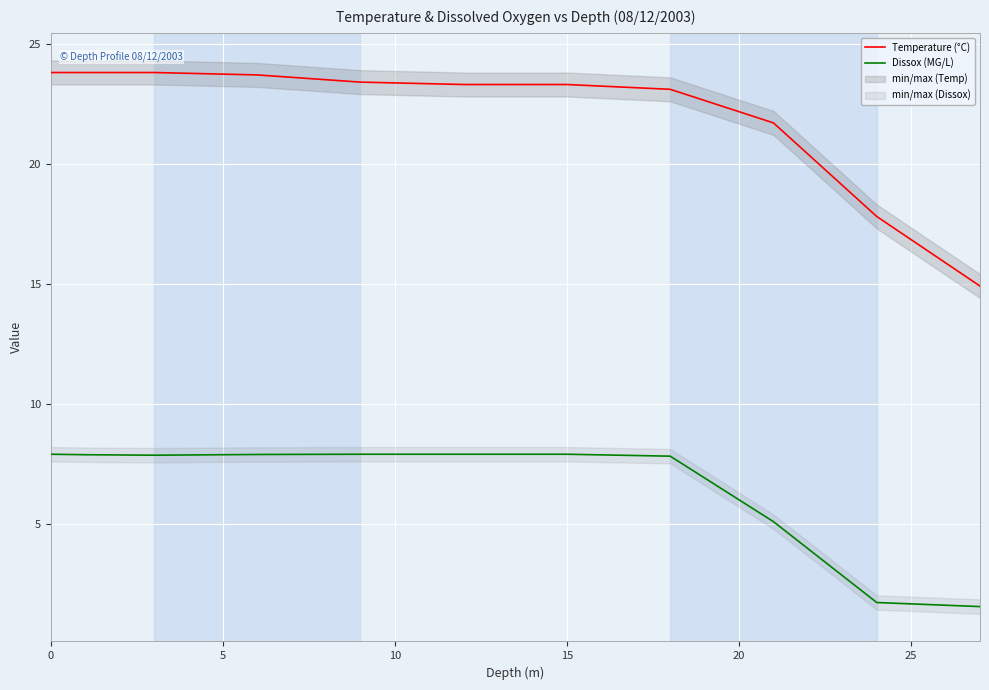

In Dissox (MG/L), how many points are lower than both neighbors (excluding endpoints)?

1